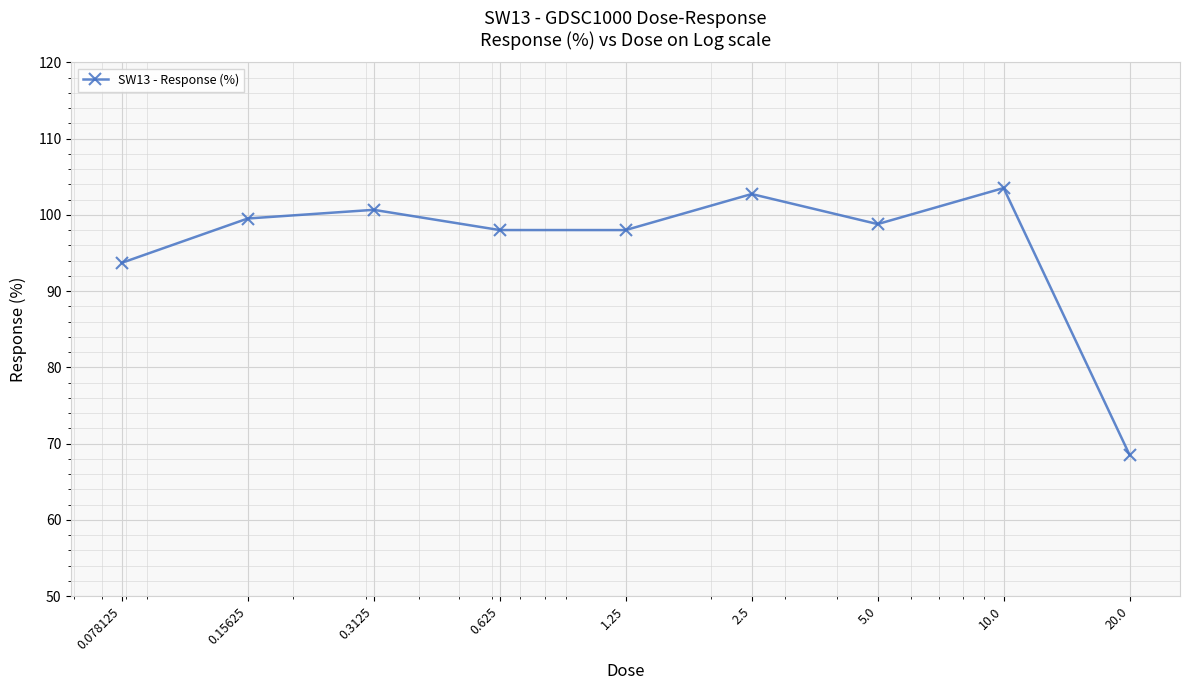

What is the value of the 5th point from the left?

98.0